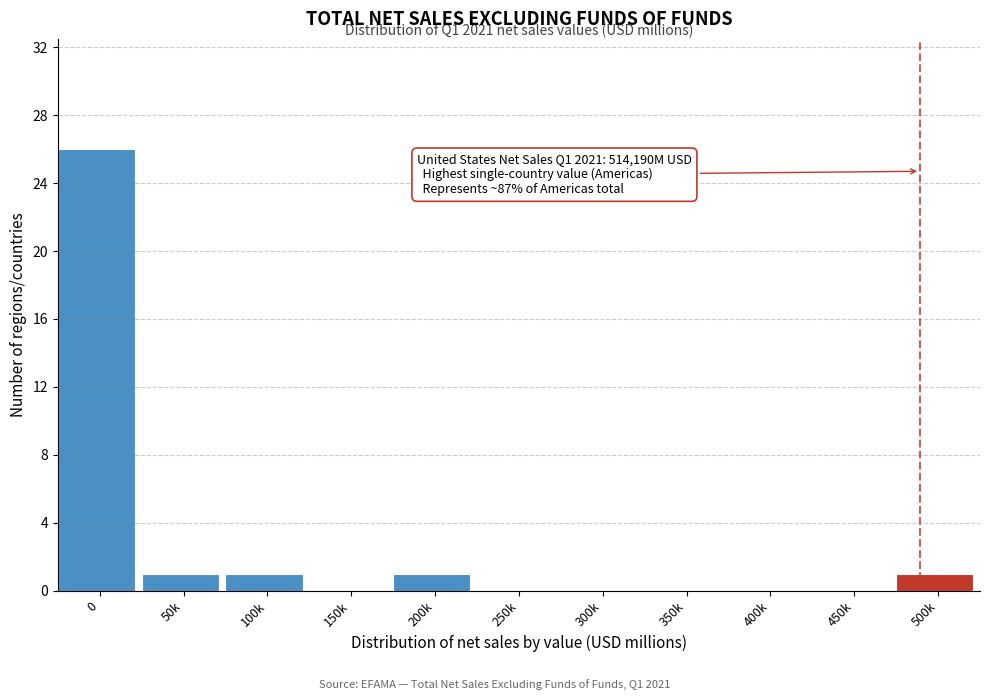

Reading left to right, extract all data points from this chart.

0=26	50k=1	100k=1	150k=0	200k=1	250k=0	300k=0	350k=0	400k=0	450k=0	500k=1